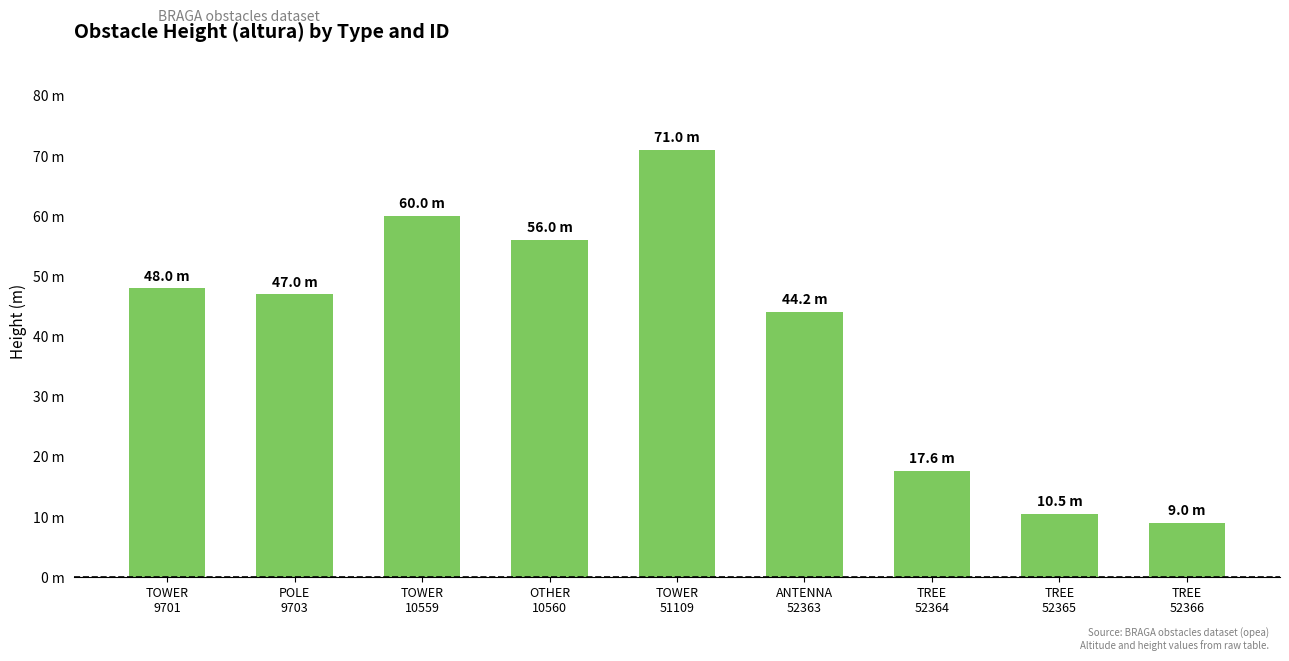

True or false: the data shows 5.2 at TREE
52366.

False